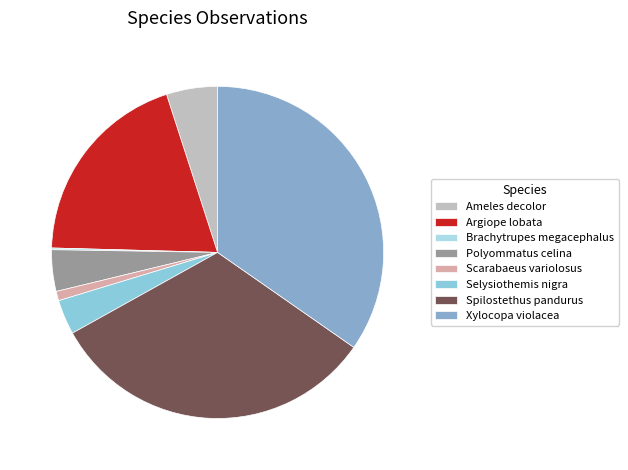

Is there any slice that represents more than half of the pie?

No